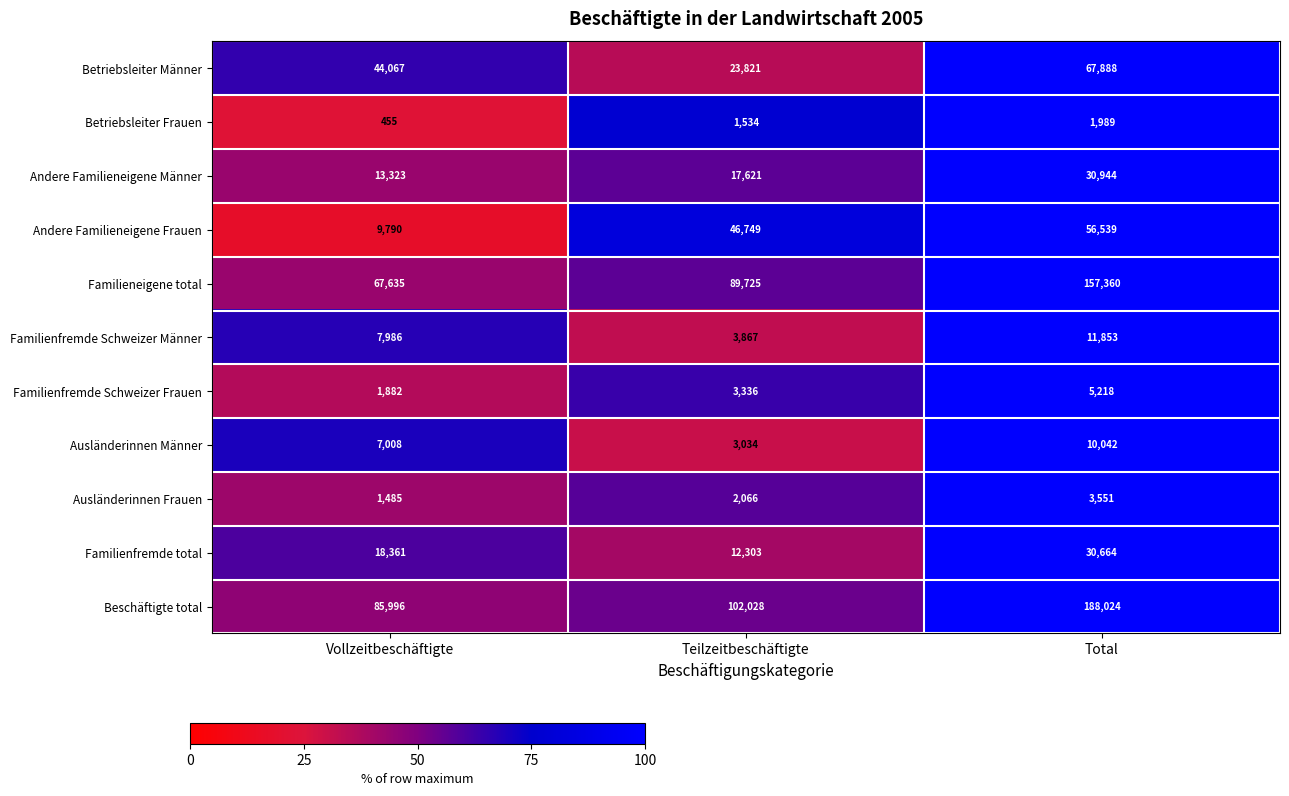

How many data points does each series have?

3